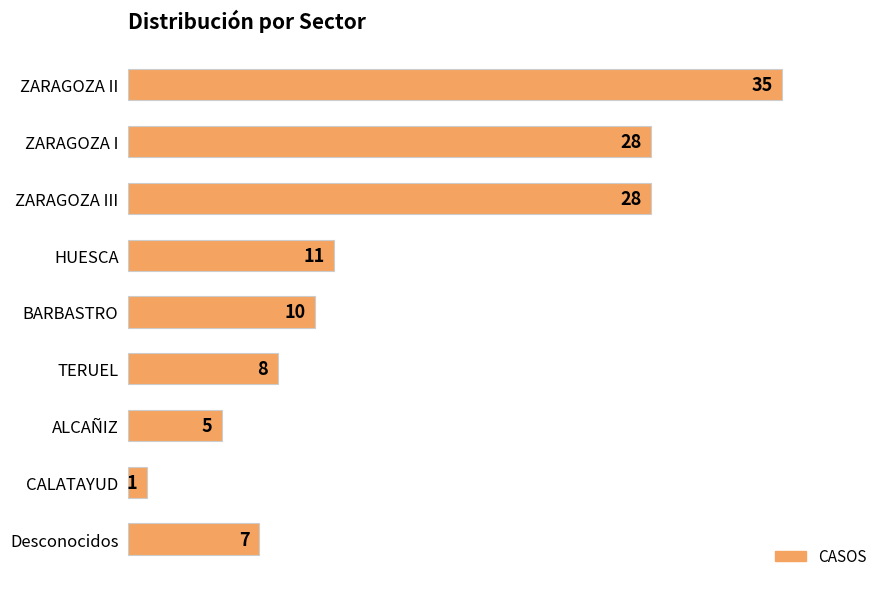

What is the difference between the second highest and minimum values?

27